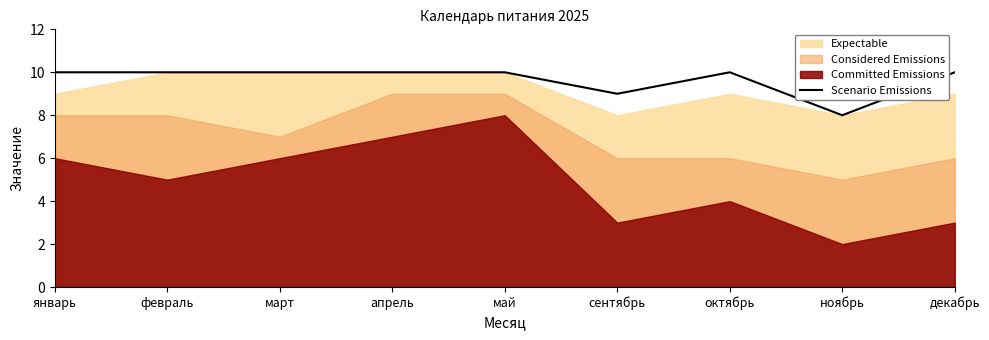

What is the value of the 5th point from the left?

10